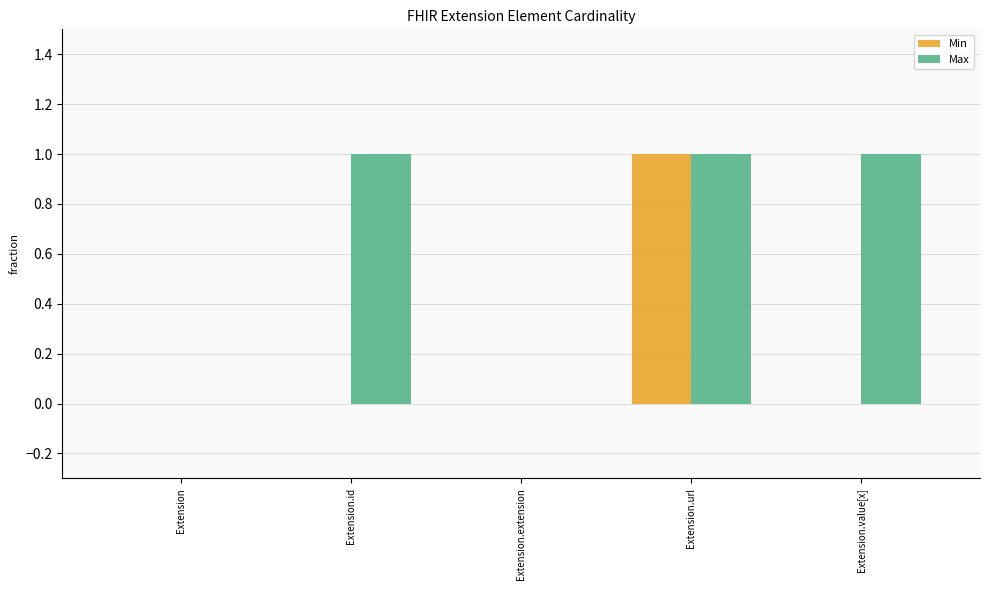

How many Max values are between 0 and 1?

5